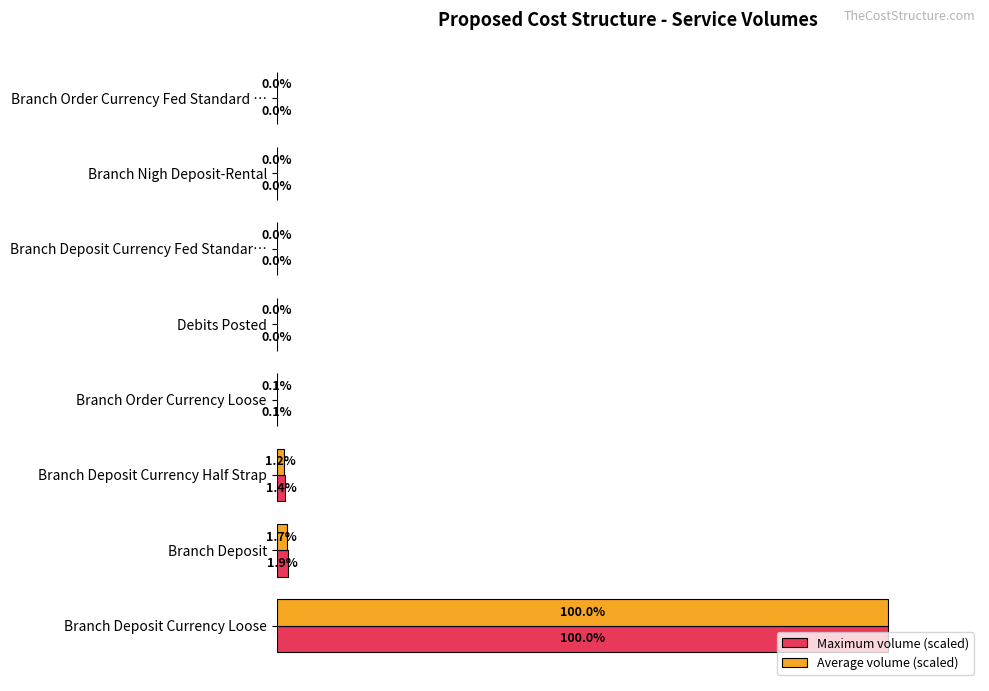

Between Branch Deposit Currency Half Strap and Branch Nigh Deposit-Rental, which series saw the biggest shift?

Maximum volume (scaled)